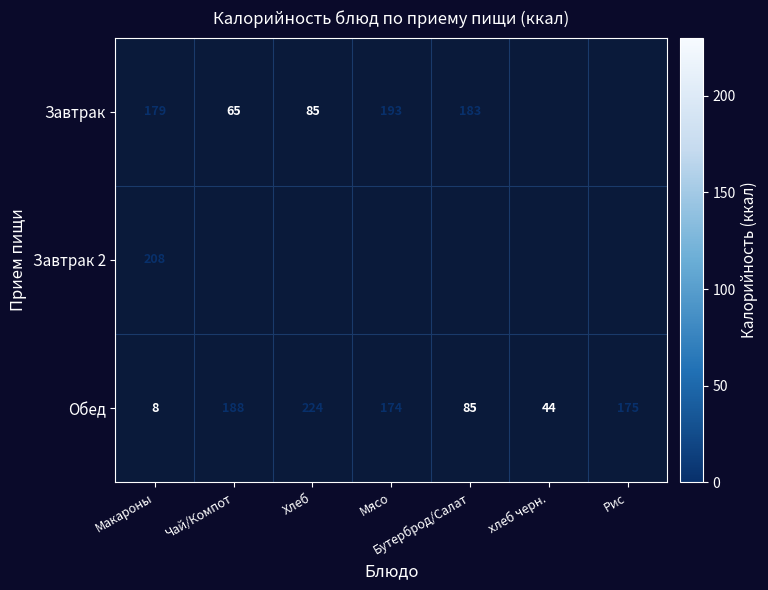

Where is Обед nearest to the value 116?

Бутерброд/Салат